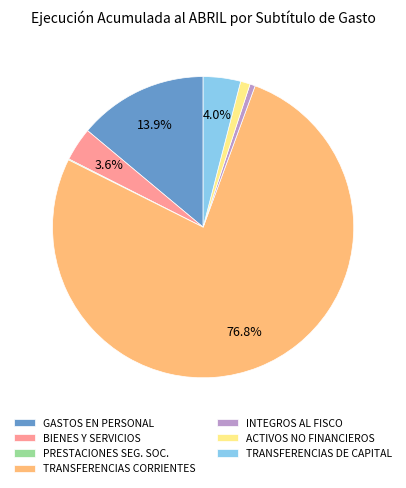

What is the largest slice in the pie chart?

TRANSFERENCIAS CORRIENTES